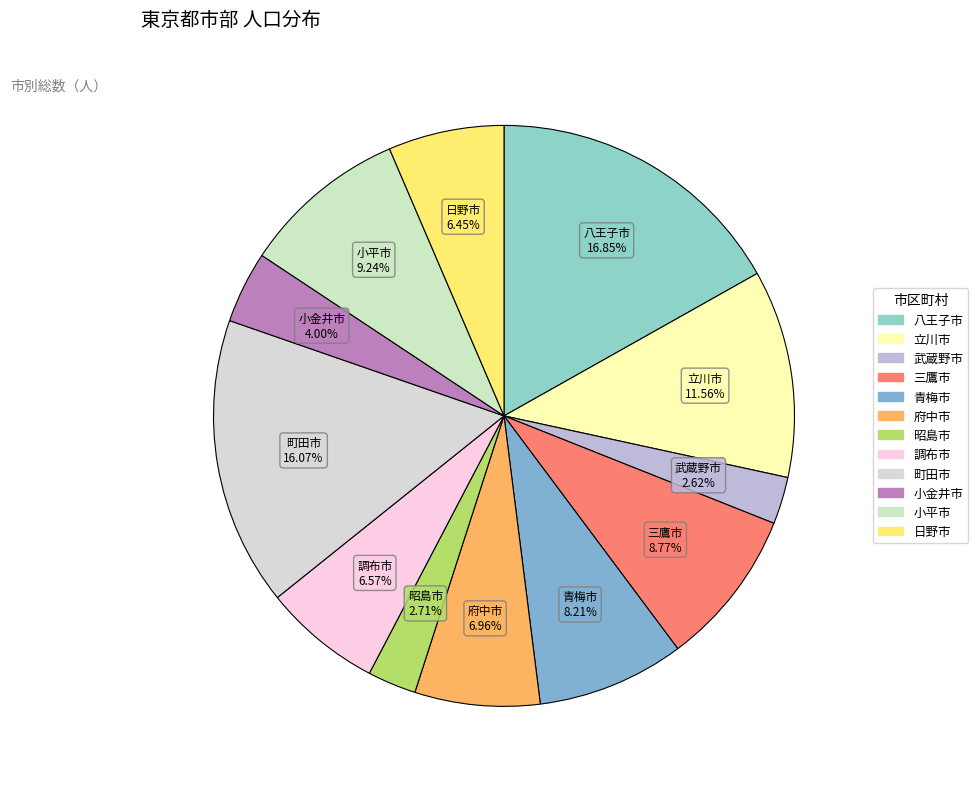

Combined, do 三鷹市 and 昭島市 account for over 50%?

No